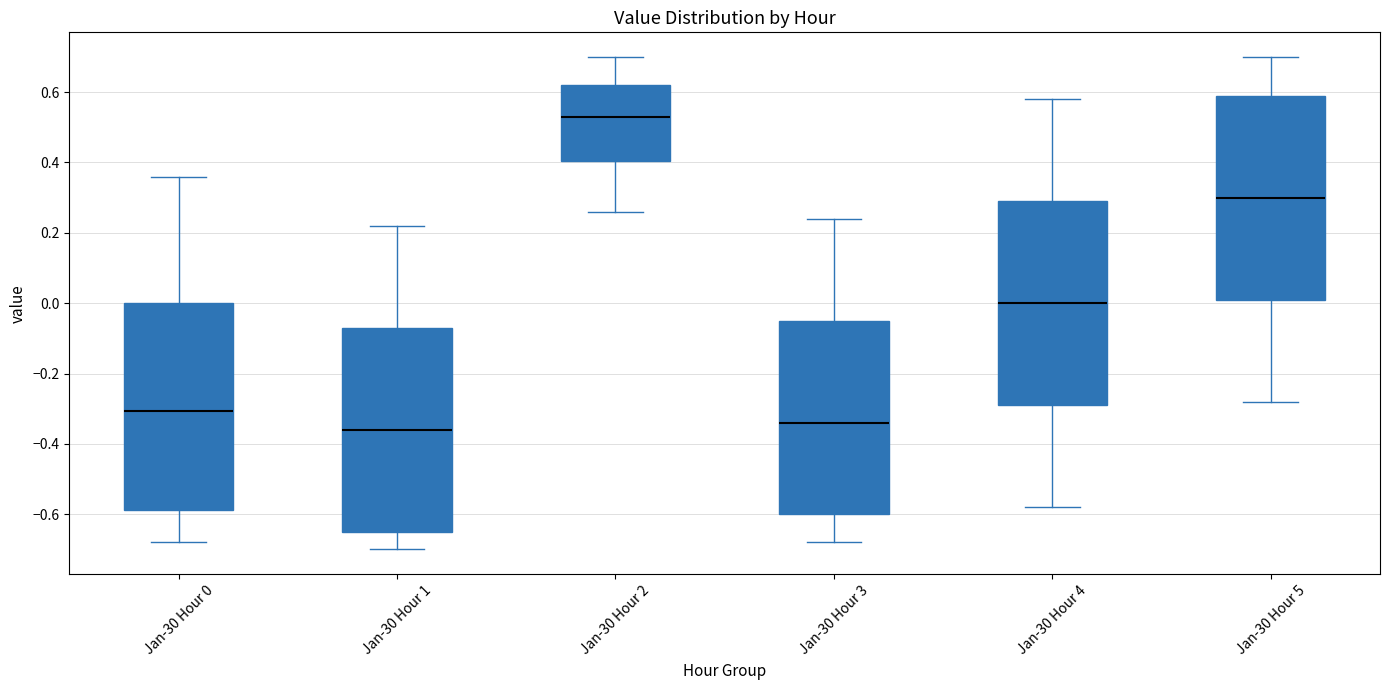

Which box has the lowest median line?

Jan-30 Hour 1